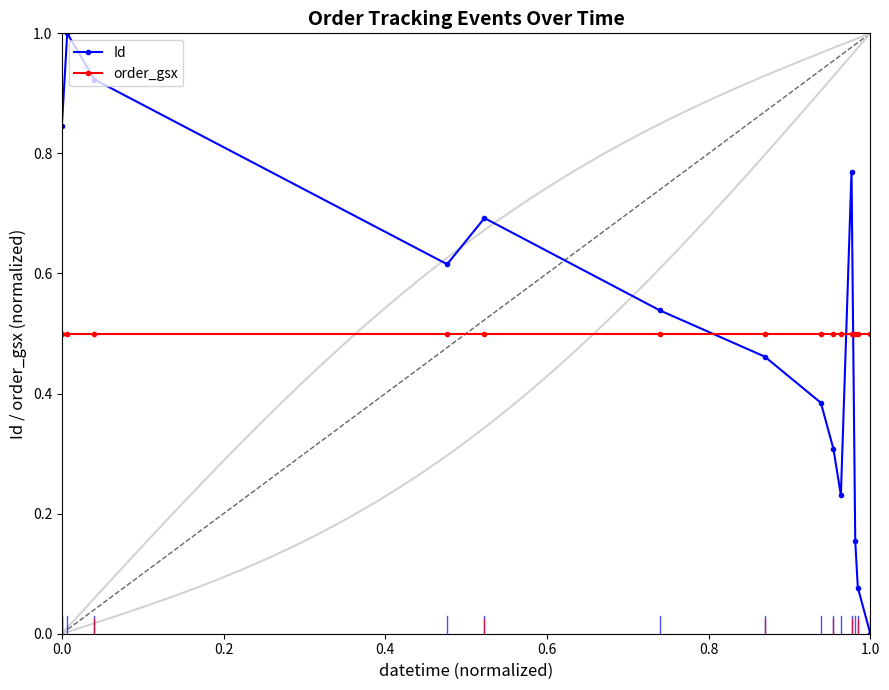

How many series are shown in this chart?

2